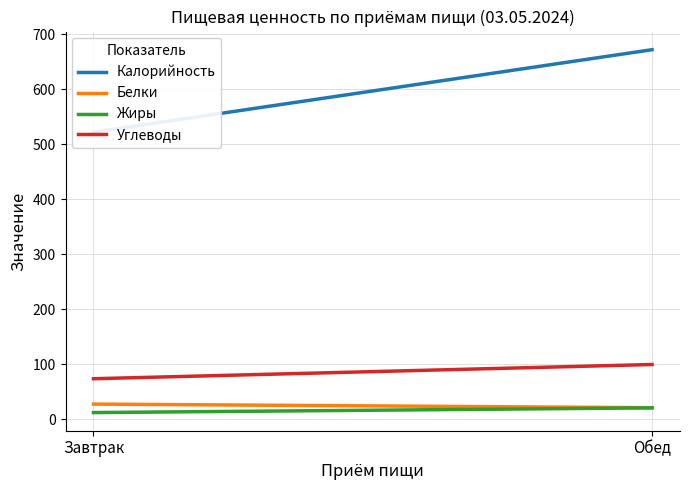

What is the total value across all series at Завтрак?

634.8